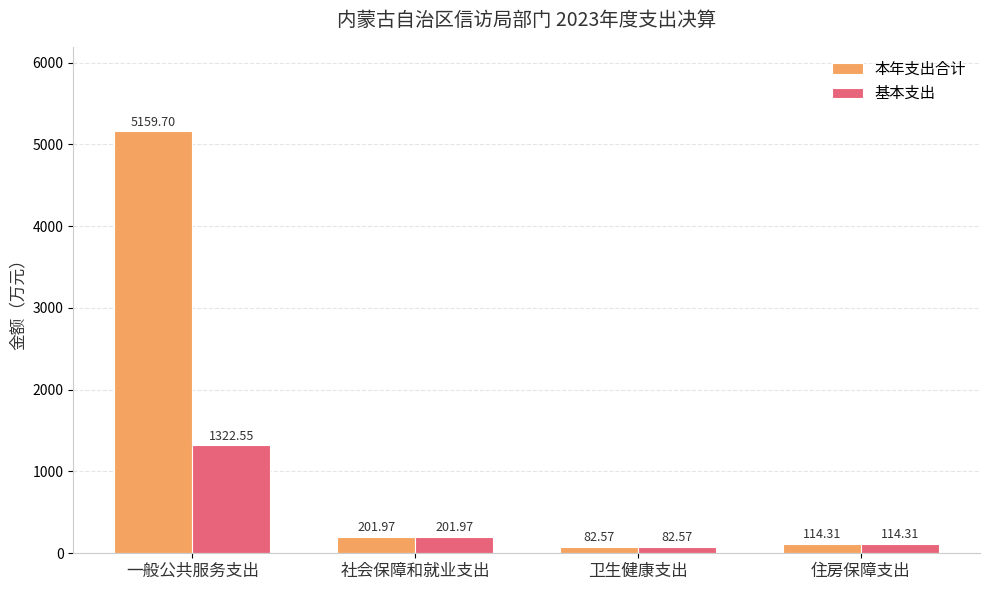

How many values in the 基本支出 series exceed 201?

2